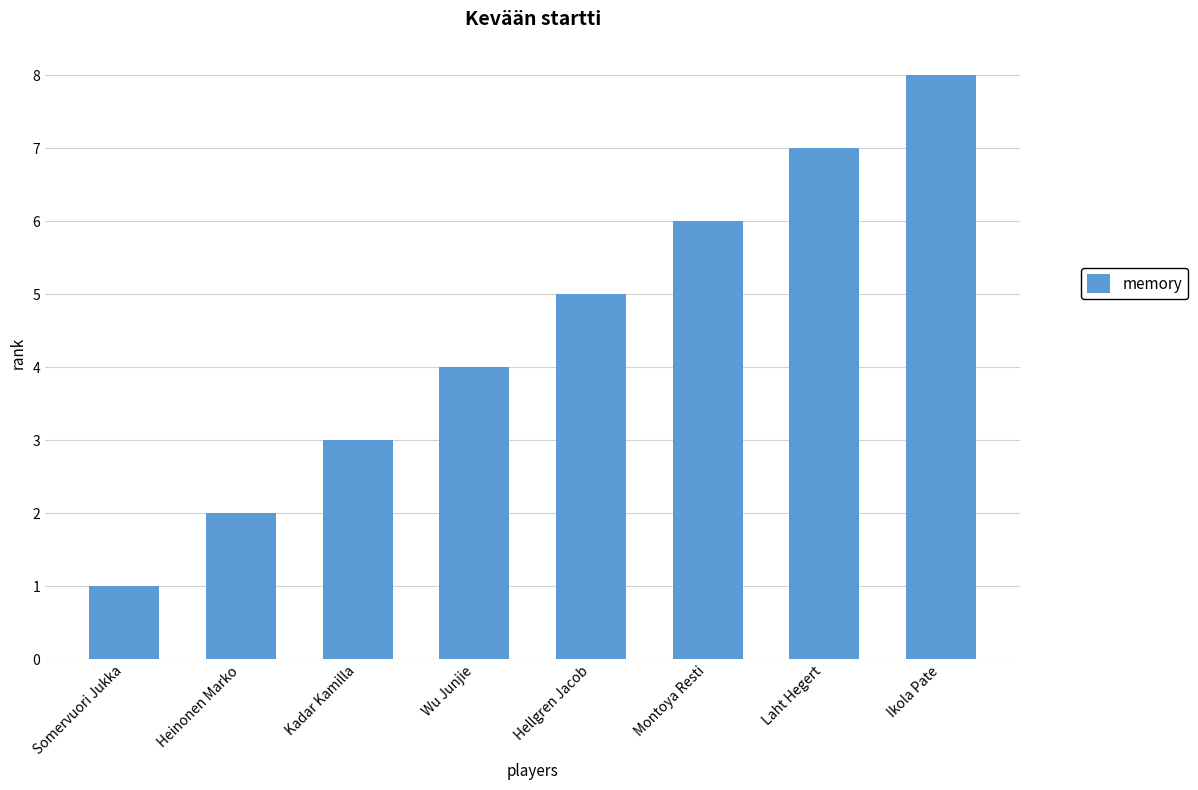

Count the number of data series in this chart.

1